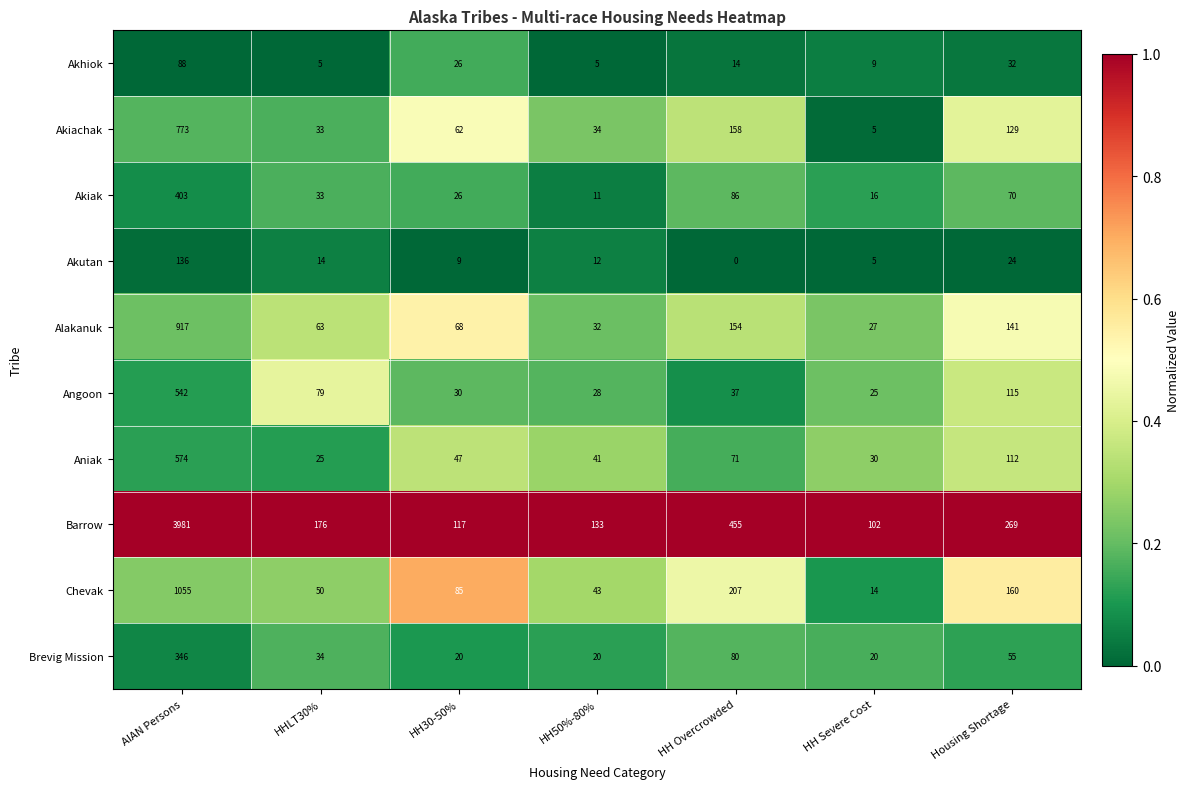

What is the sum of the Akhiok values at HHLT30% and HH Overcrowded?

19